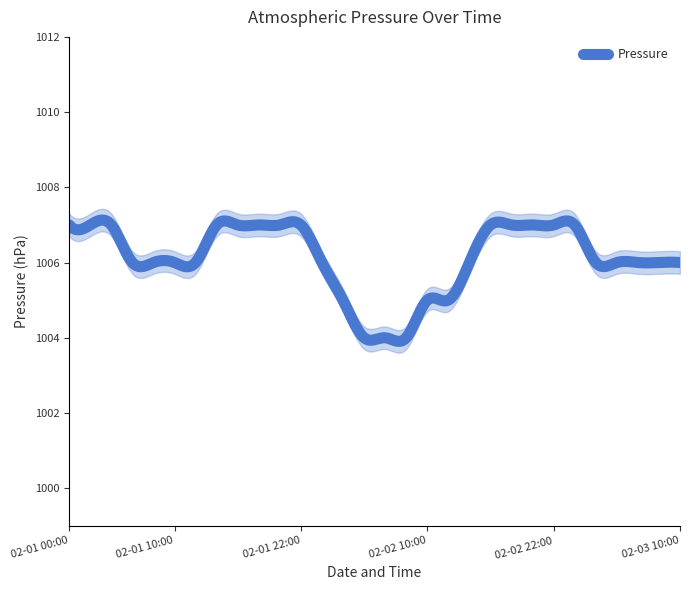

What is the change in value from 02-02 14:00 to 02-02 20:00?

+1